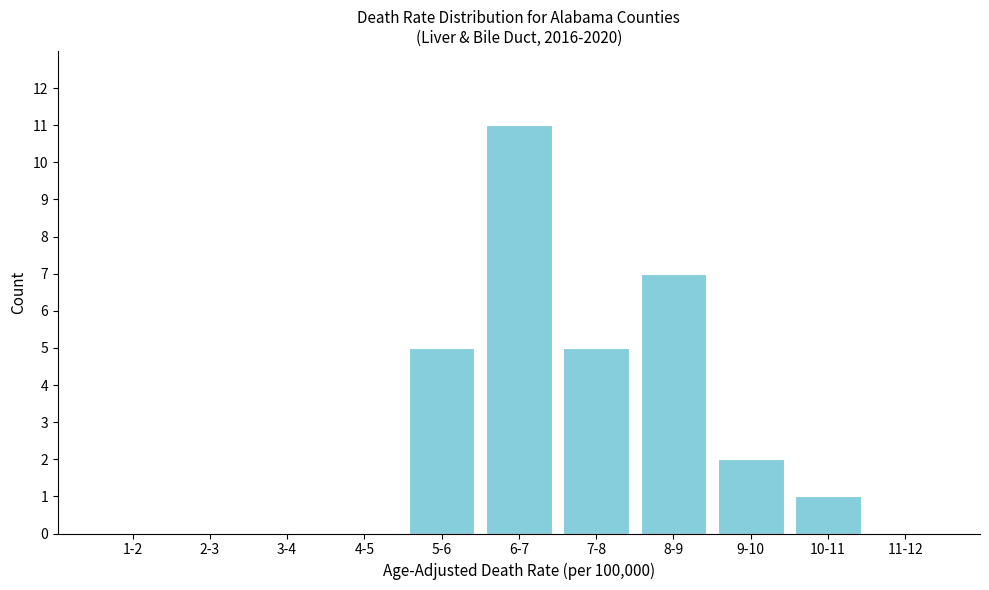

Reading left to right, transcribe all the data shown in this chart.

1-2=0	2-3=0	3-4=0	4-5=0	5-6=5	6-7=11	7-8=5	8-9=7	9-10=2	10-11=1	11-12=0